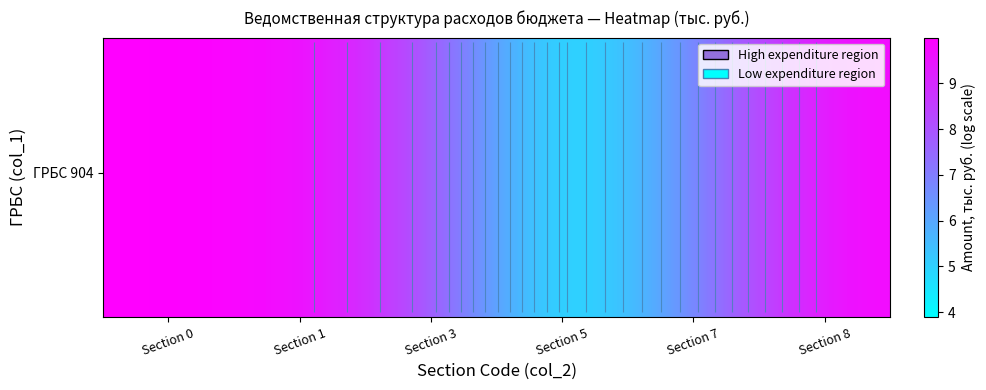

At which category is the sum across all series the highest?

Section 0